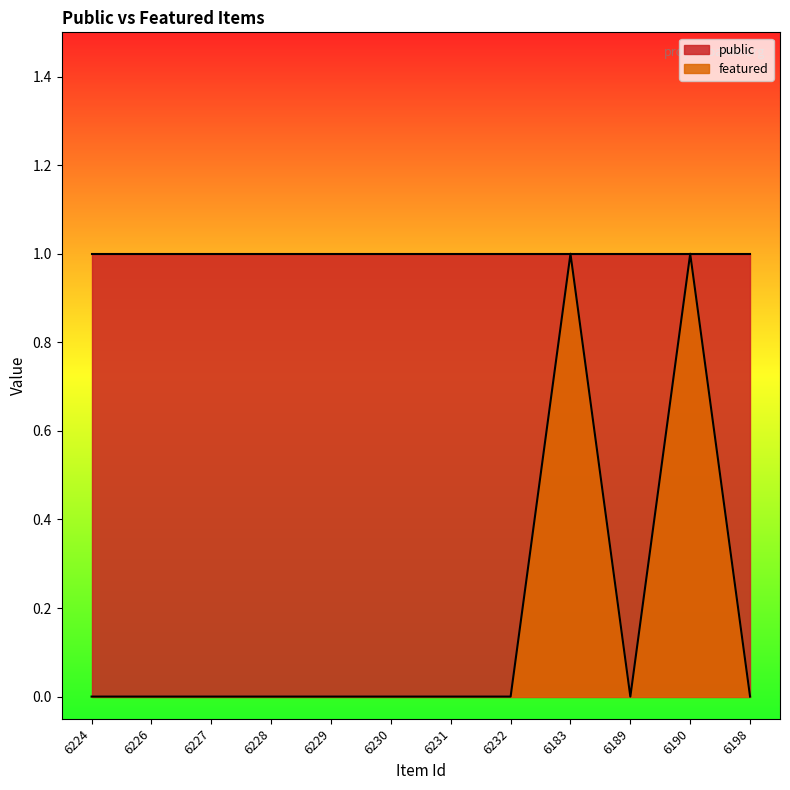

What is the value of the 11th point from the left?

1